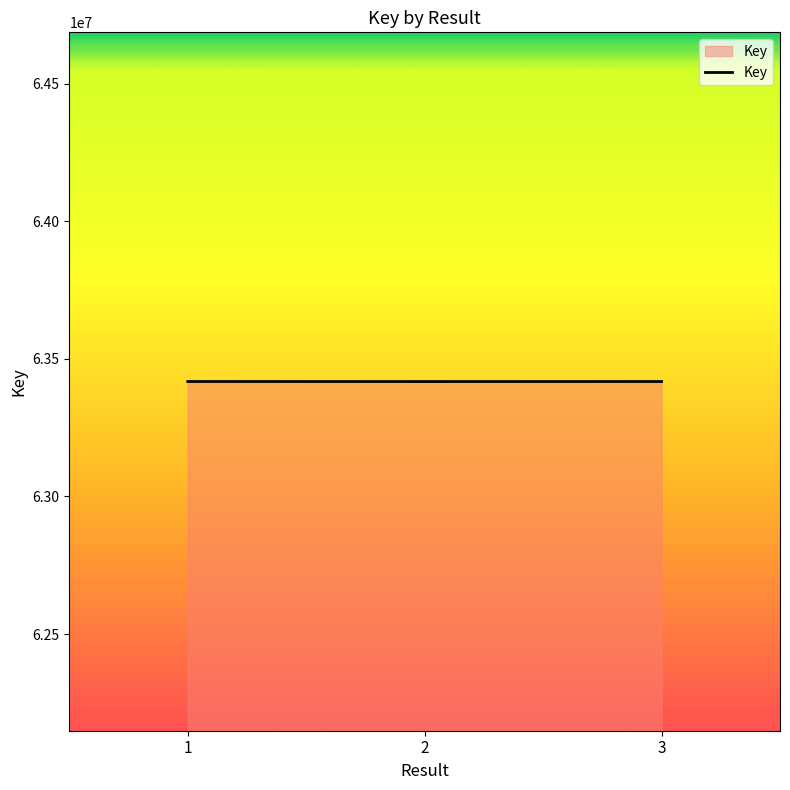

What is the difference between the values at 1 and 2?

258